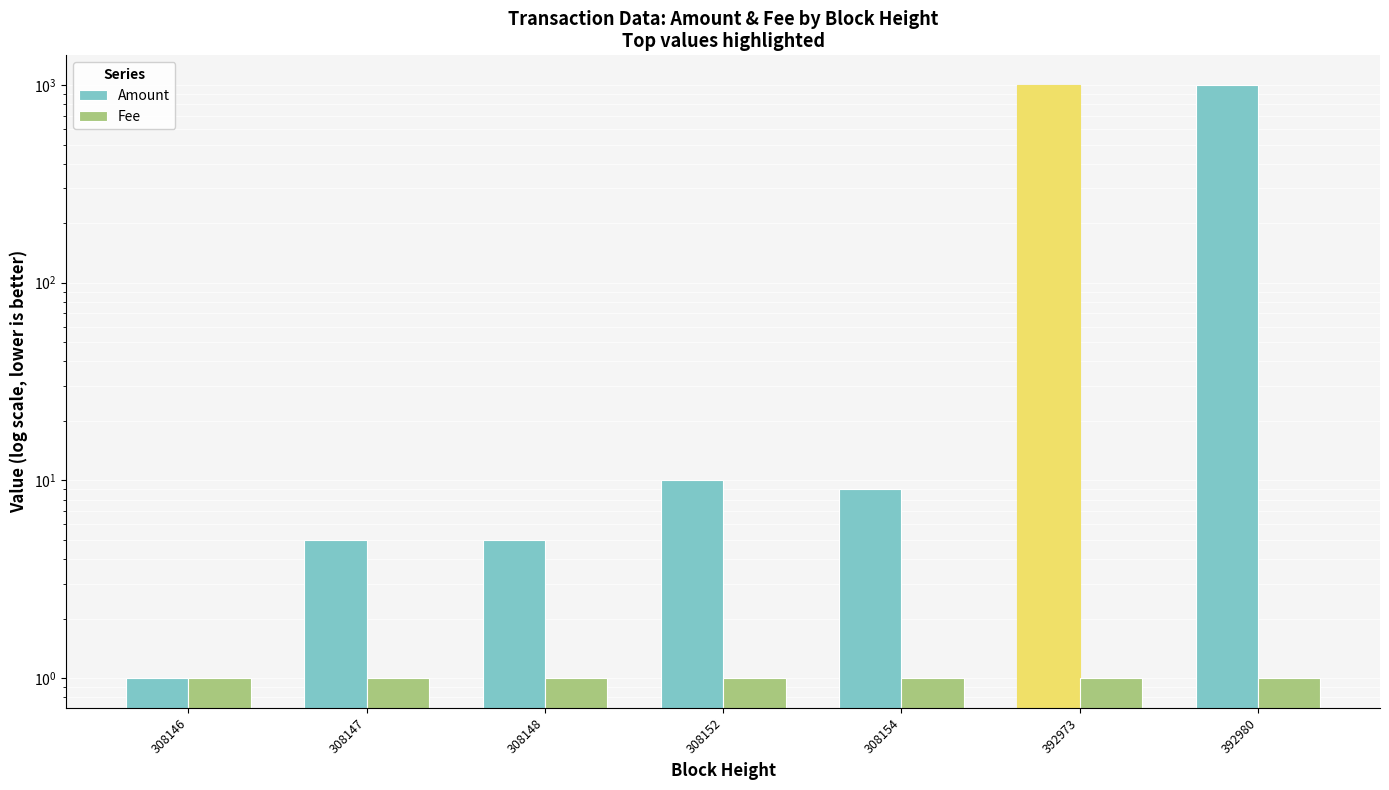

What is the maximum value shown in the chart?

1000